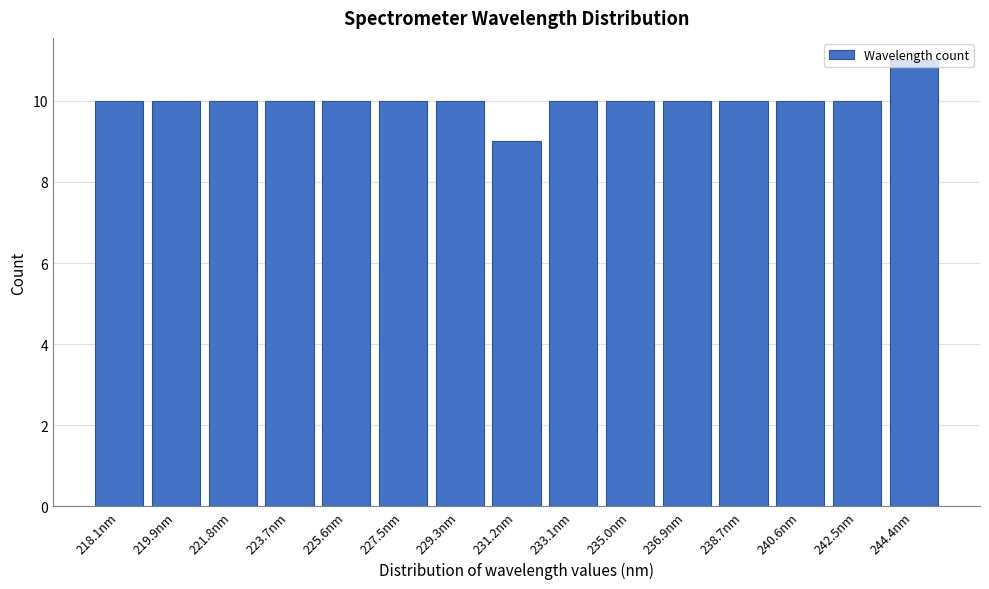

Read the value at 229.3nm.

10